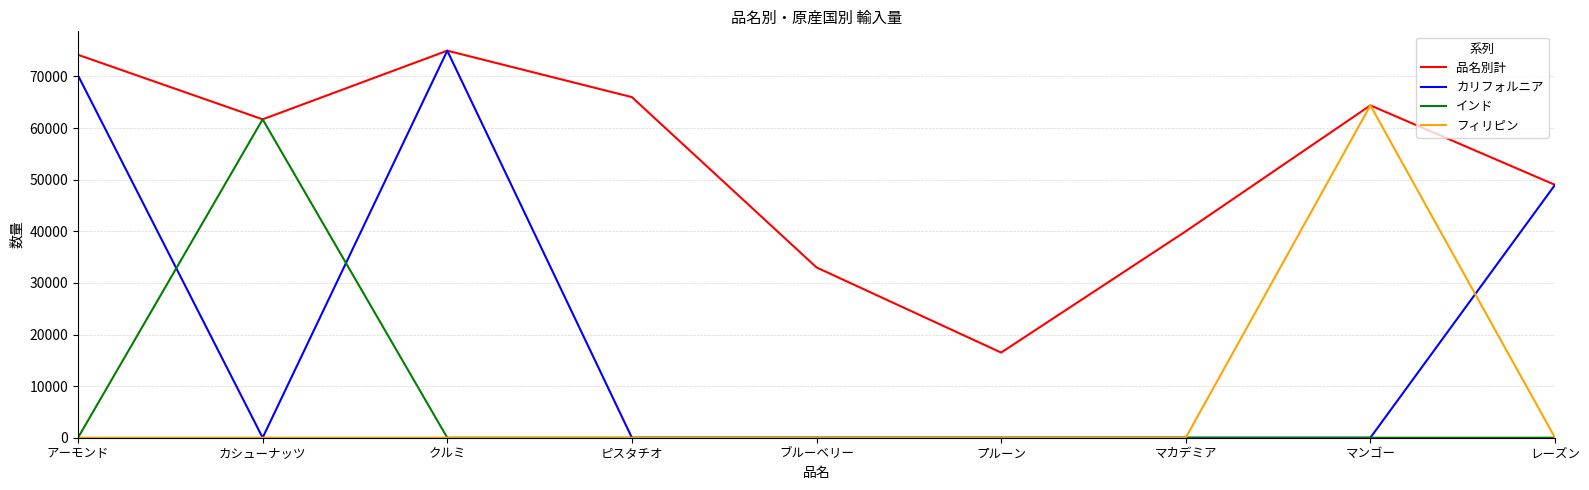

Which category has the lowest value in the 品名別計 series?

プルーン